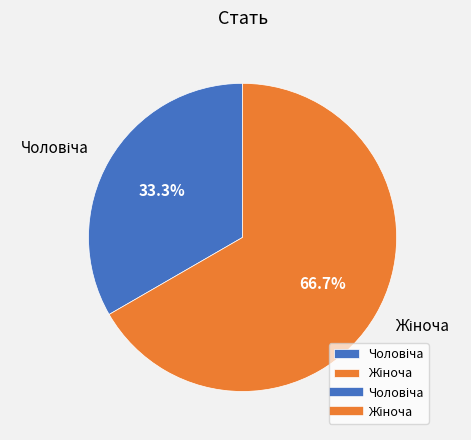

Is there a majority slice in this chart?

Yes